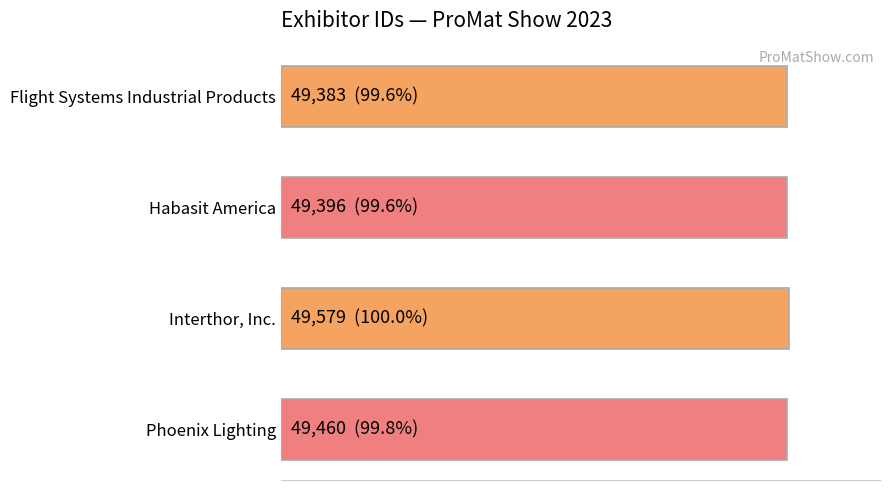

List the labels in order of value, smallest first.

Flight Systems Industrial Products, Habasit America, Phoenix Lighting, Interthor, Inc.